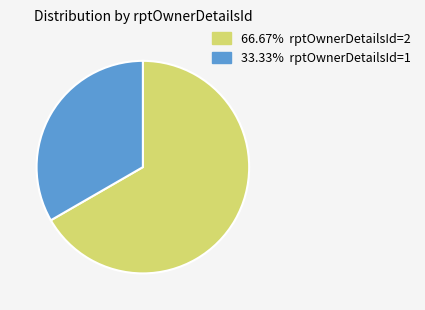

Does any single category account for the majority?

Yes